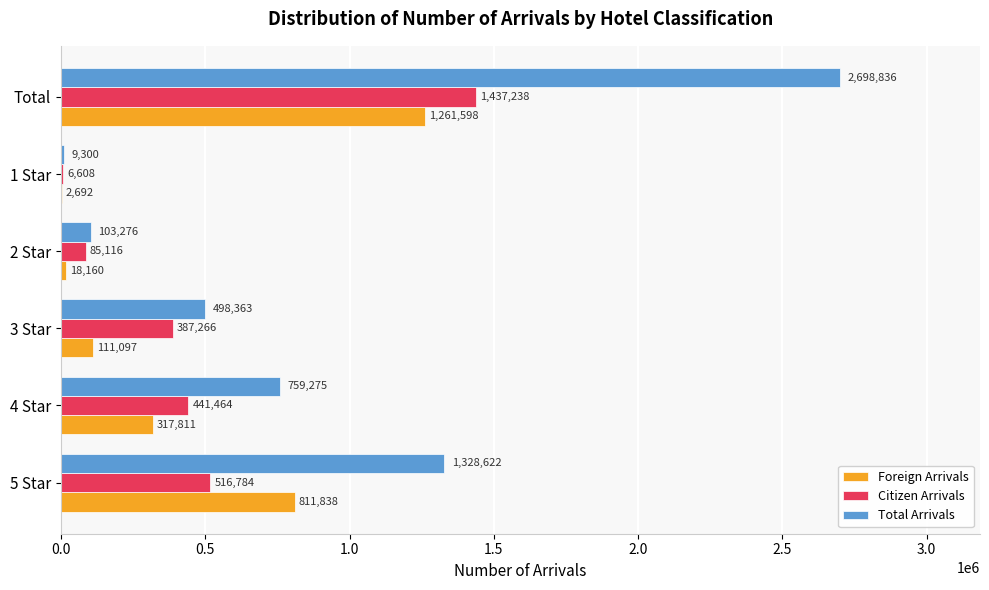

Between 2 Star and 1 Star, which series saw the biggest shift?

Total Arrivals